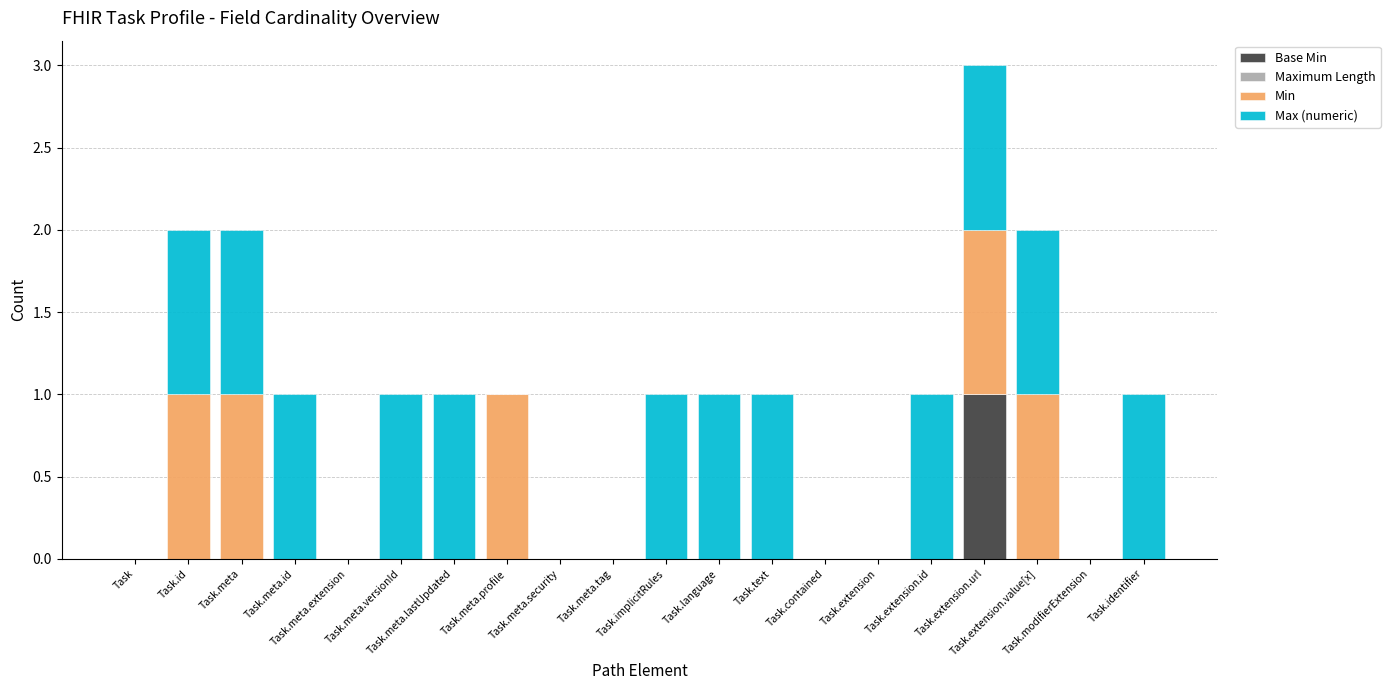

Does the chart contain stacked bars?

Yes